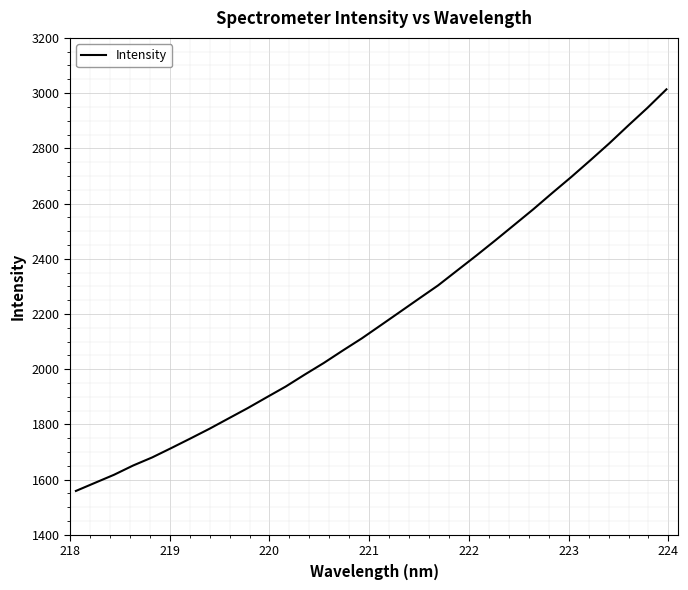

What is the minimum value shown in the chart?

1558.9